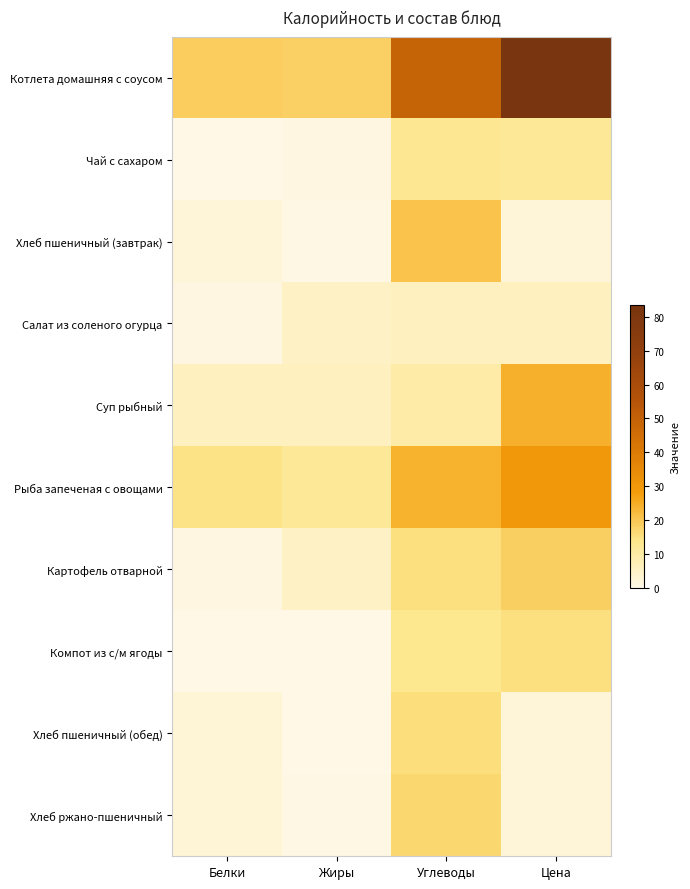

What is the maximum value shown in the chart?

83.5